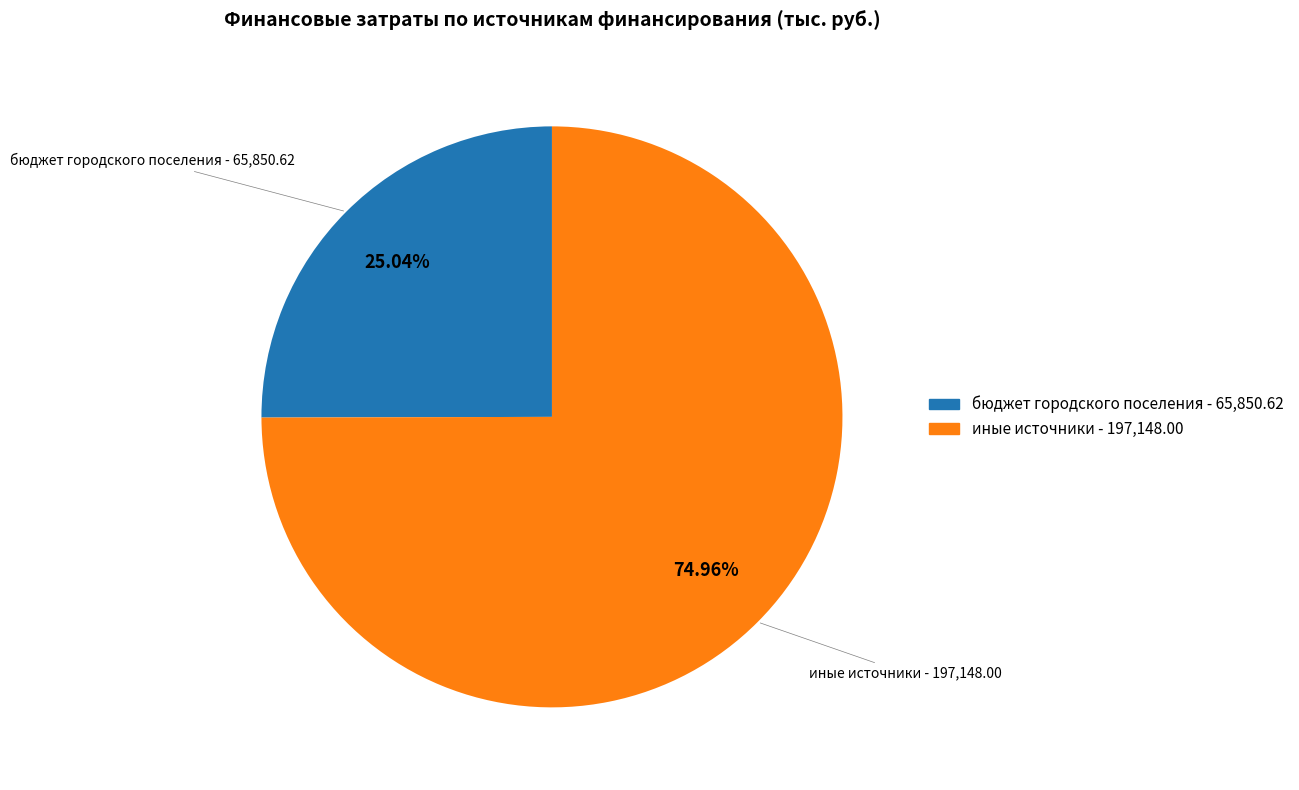

Is there a majority slice in this chart?

Yes